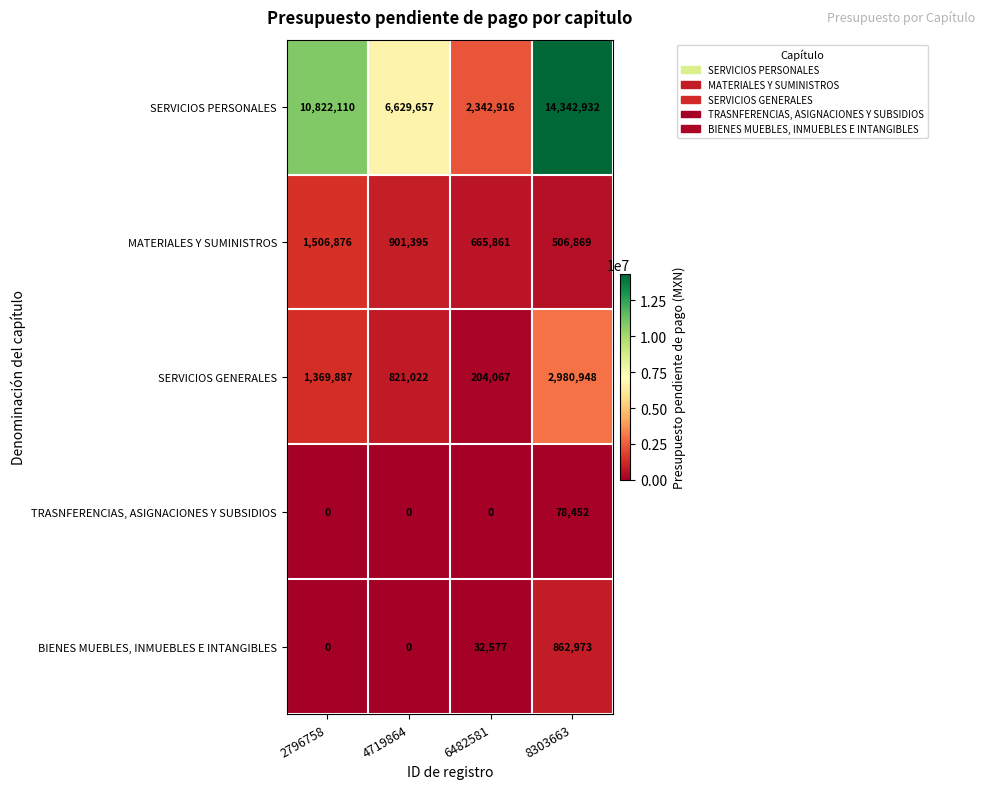

What is the difference between the highest and lowest values at 6482581?

2342916